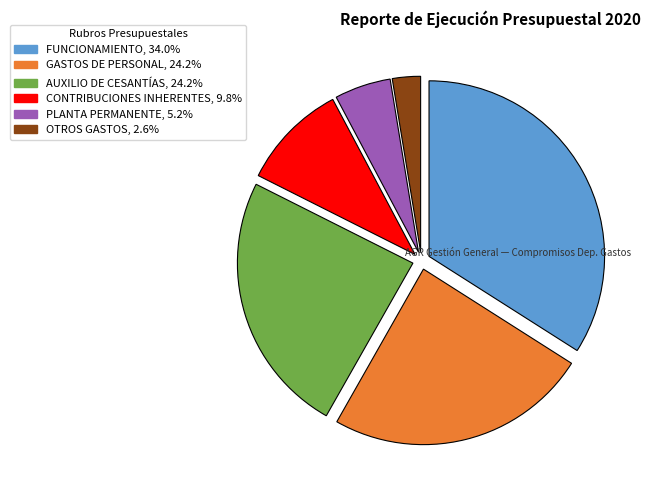

Does any single category account for the majority?

No